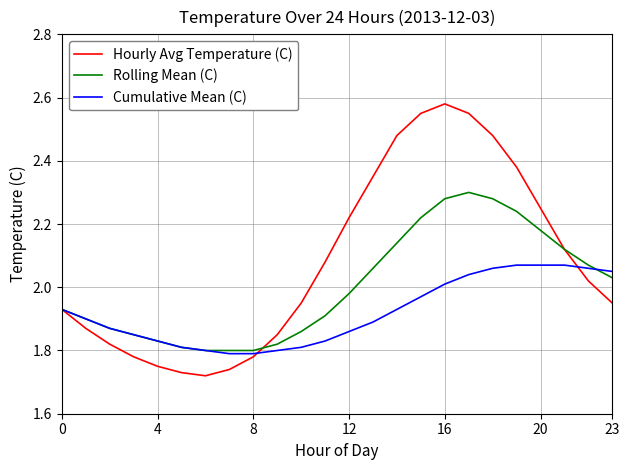

How many lines are shown in the chart?

3